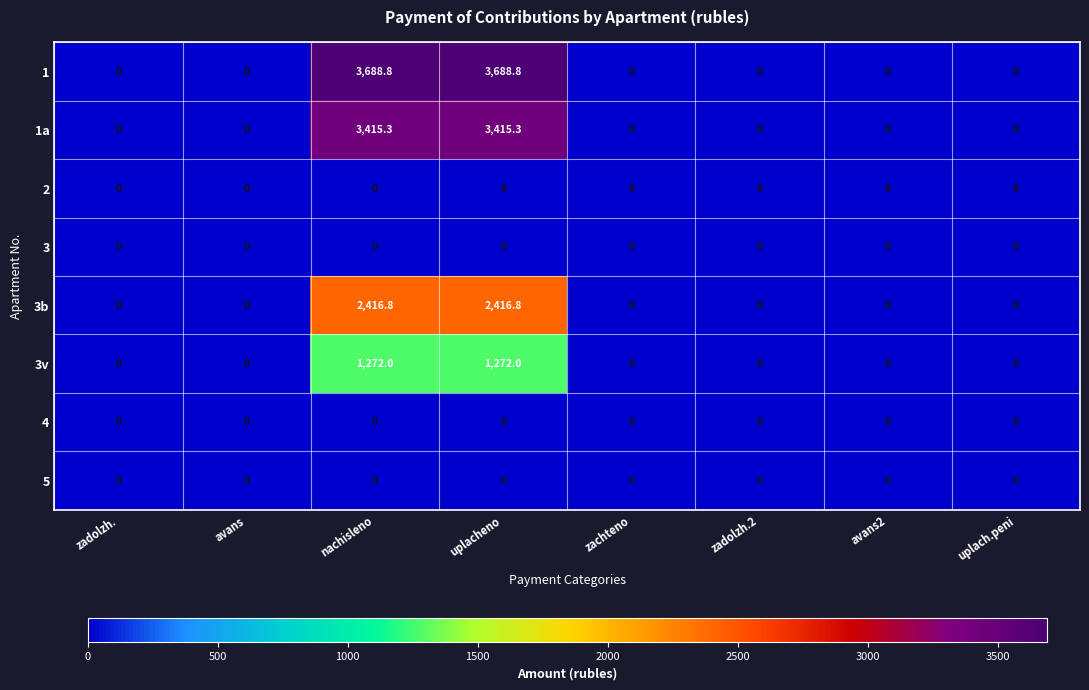

What is the greatest value displayed?

3688.8